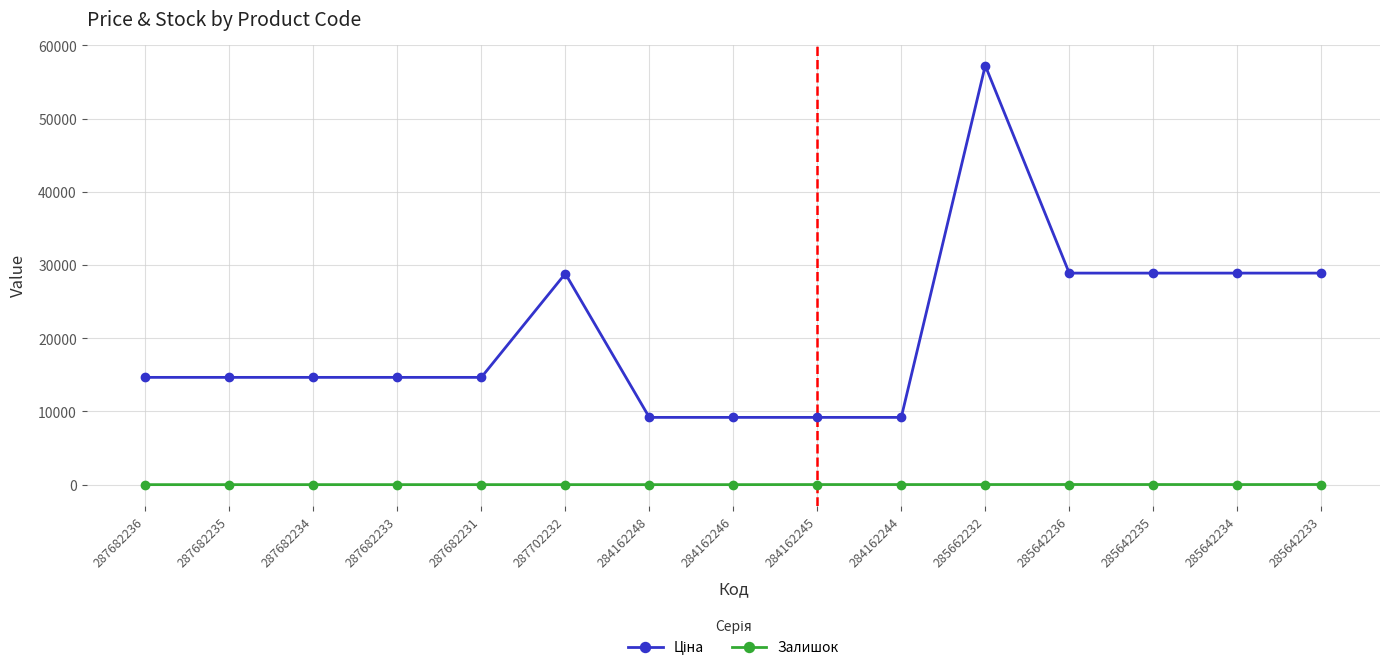

What is the label of the 14th point from the right?

287682235